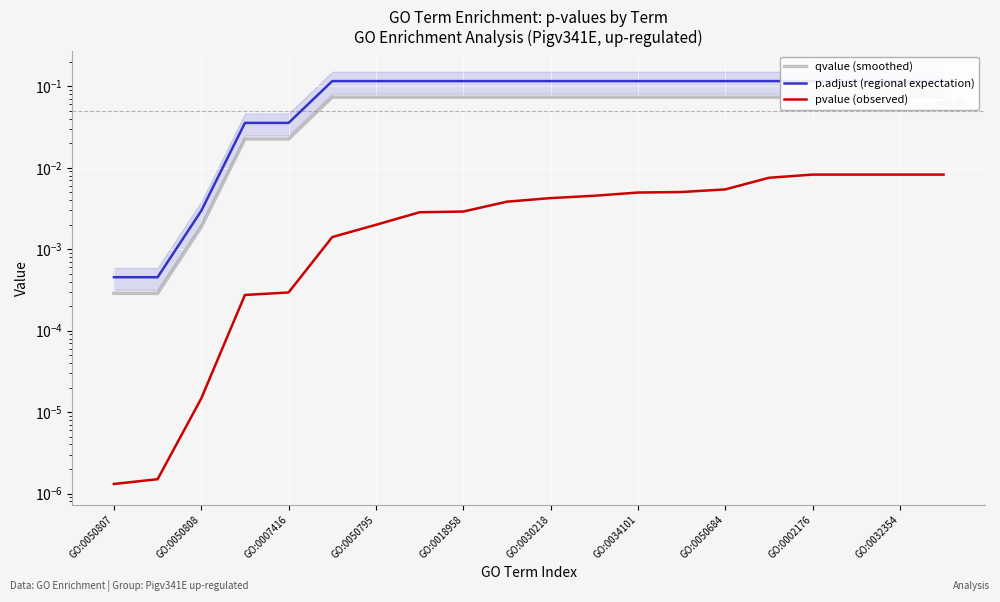

What is the sum of all pvalue (observed) values?

0.1